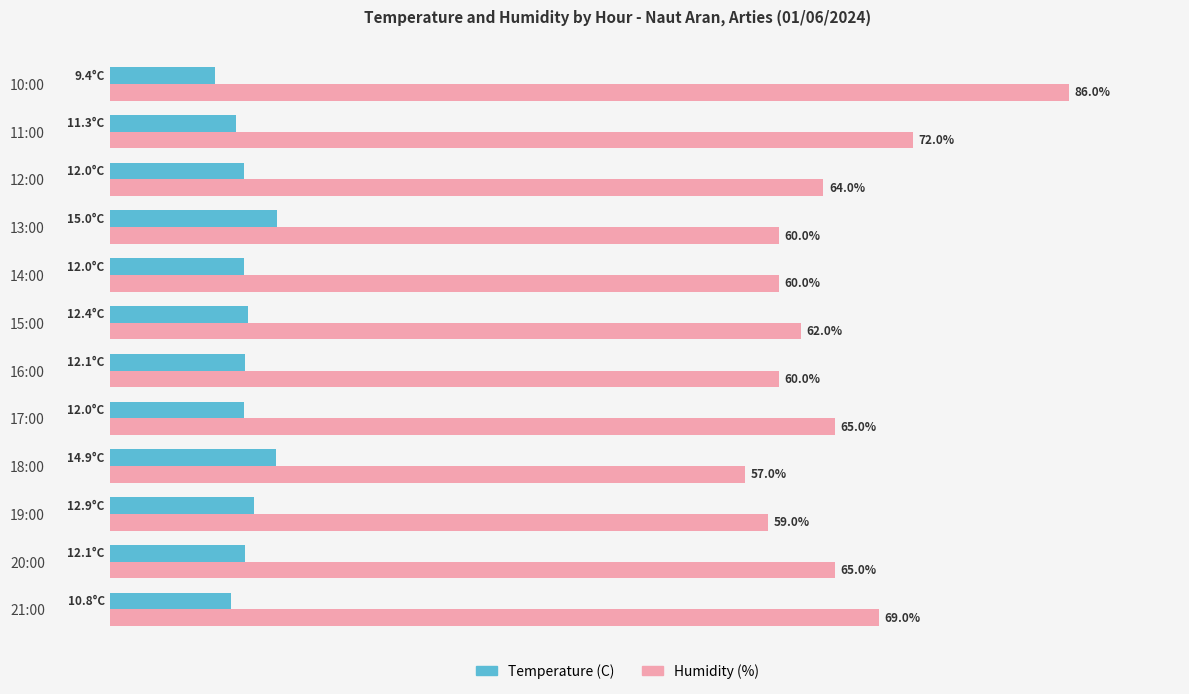

At which category does the chart reach its minimum across all series?

10:00